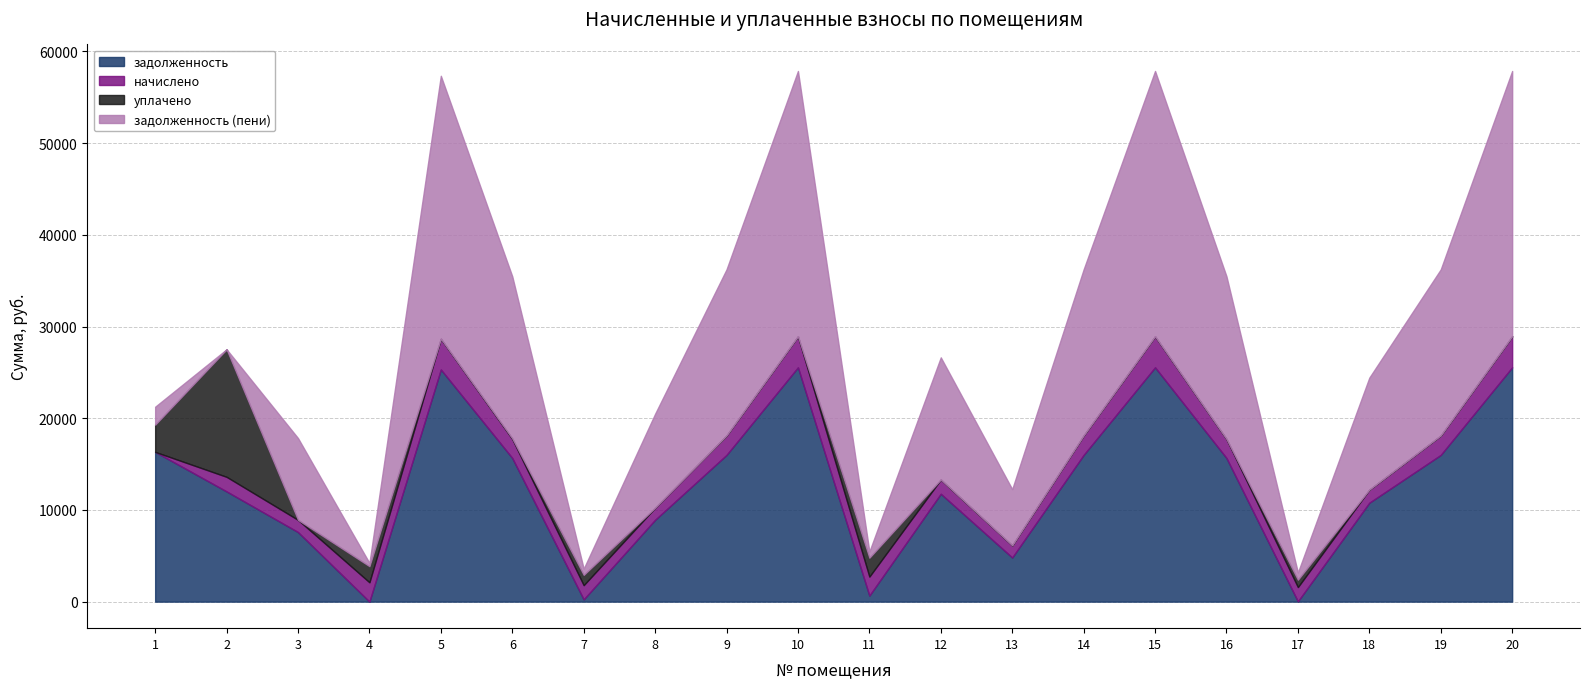

What is the difference between the highest and lowest values at 16?

17740.0